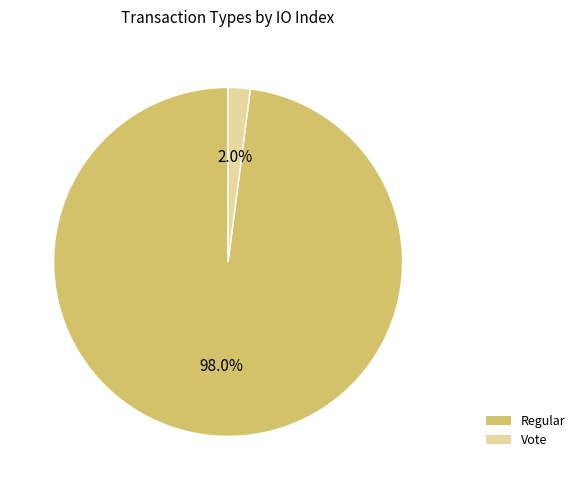

What percentage is NOT represented by Vote?

98.0%